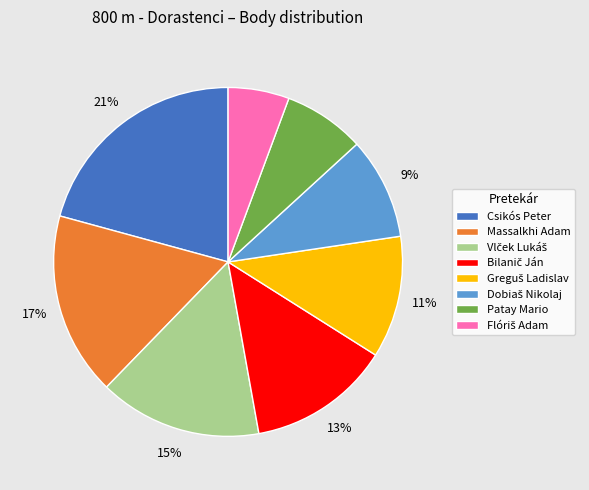

To the nearest percent, what portion does Csikós Peter represent?

21%